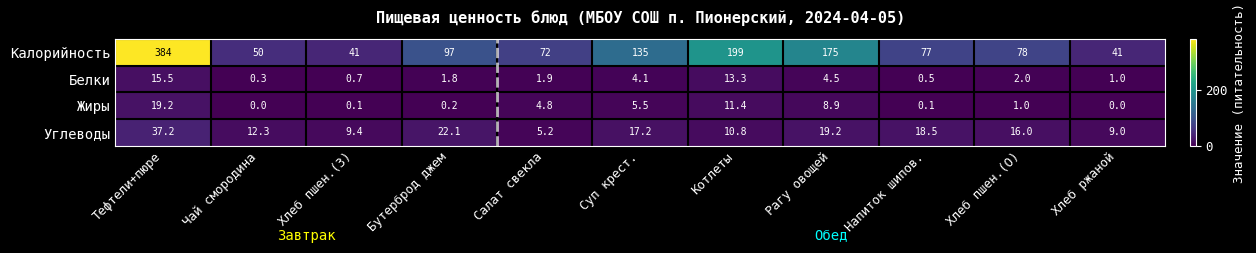

What is the sum of all Жиры values?

51.2